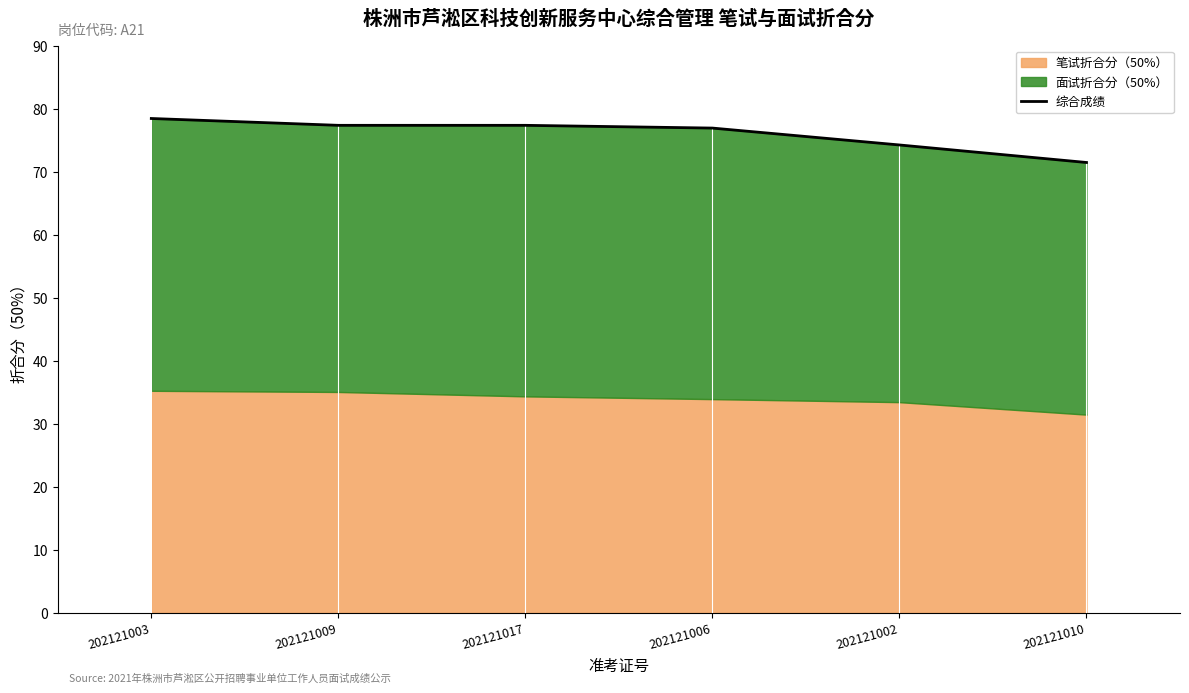

Reading left to right, extract all data points from this chart.

202121003=78.4	202121009=77.4	202121017=77.4	202121006=76.9	202121002=74.2	202121010=71.5